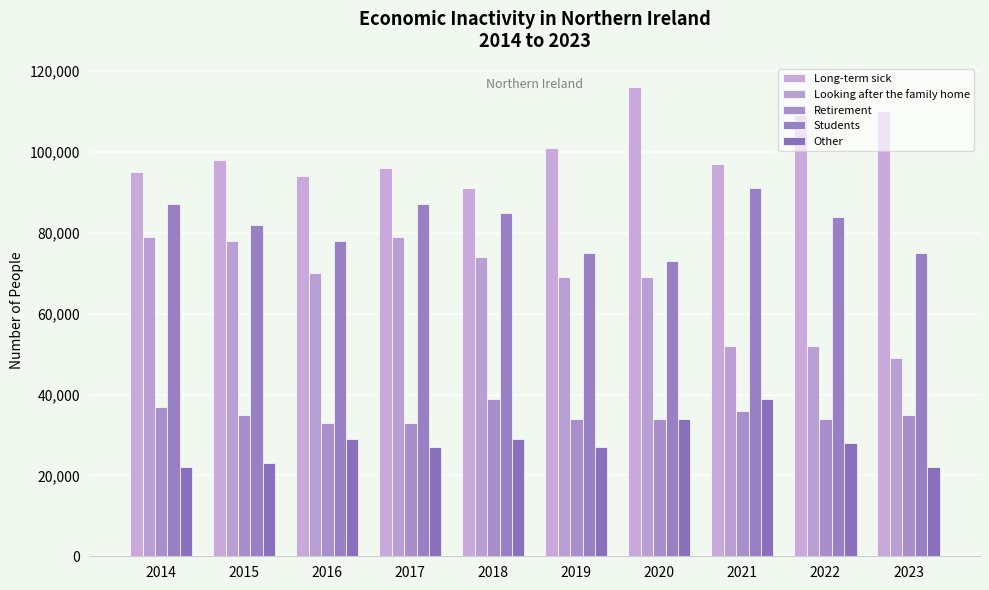

At which category is the sum across all series the highest?

2020